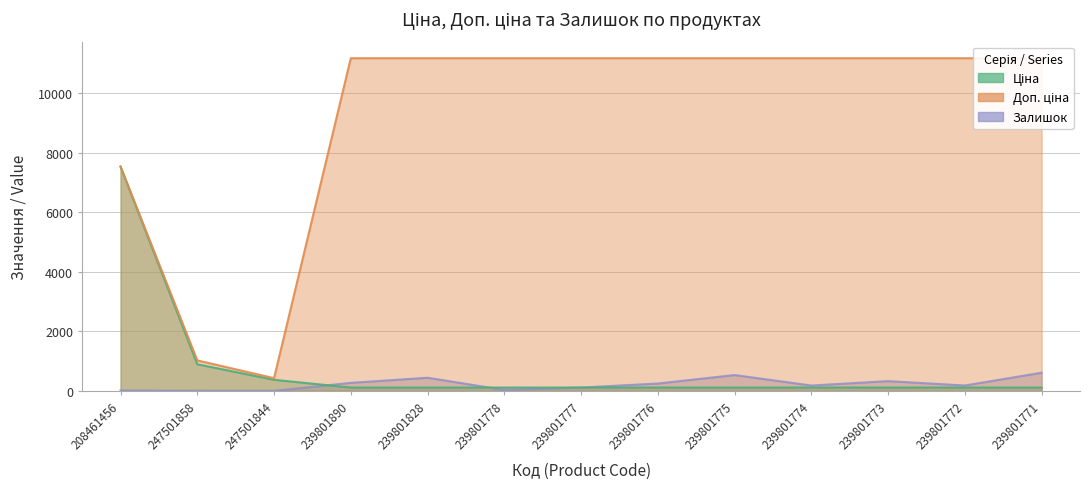

Count the number of categories in the chart.

13